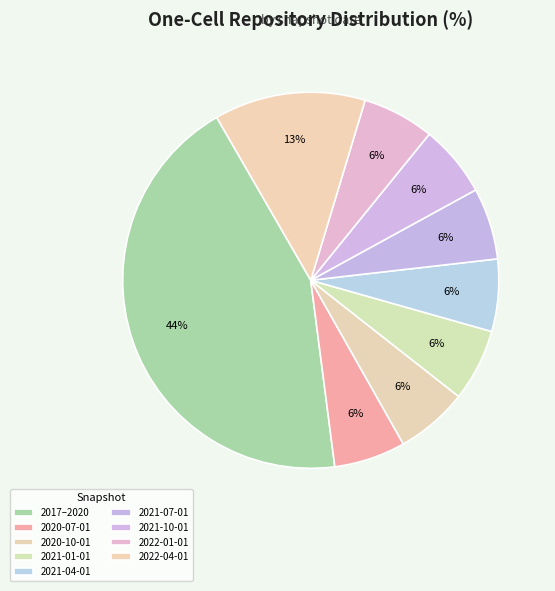

Does any single category account for the majority?

No